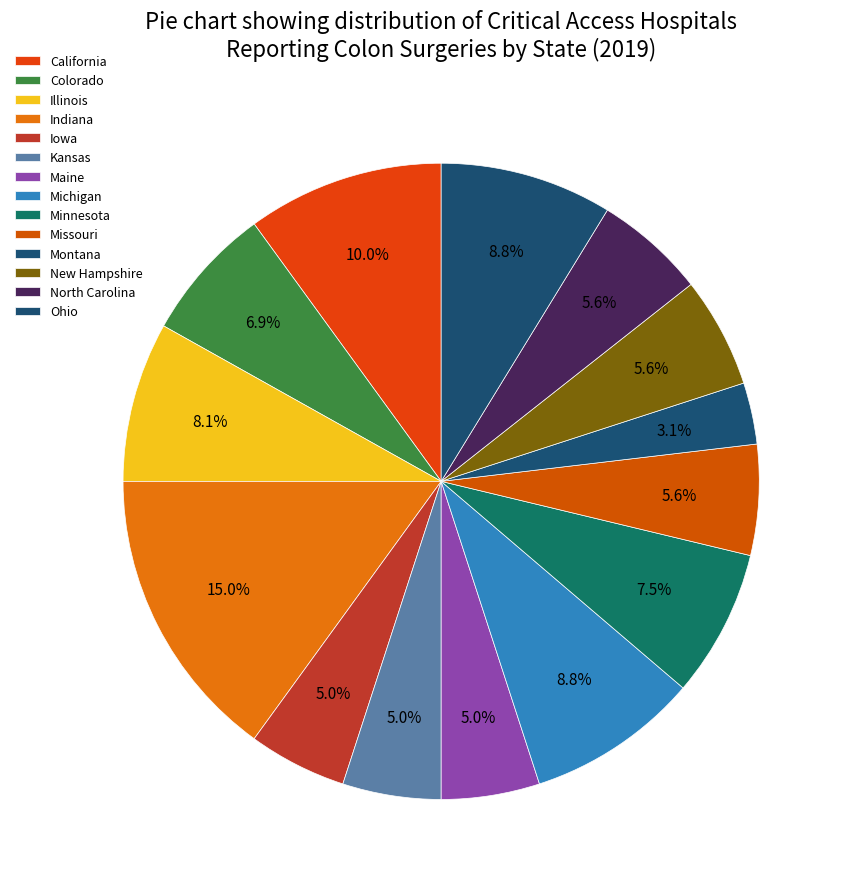

How many segments does this pie chart have?

14